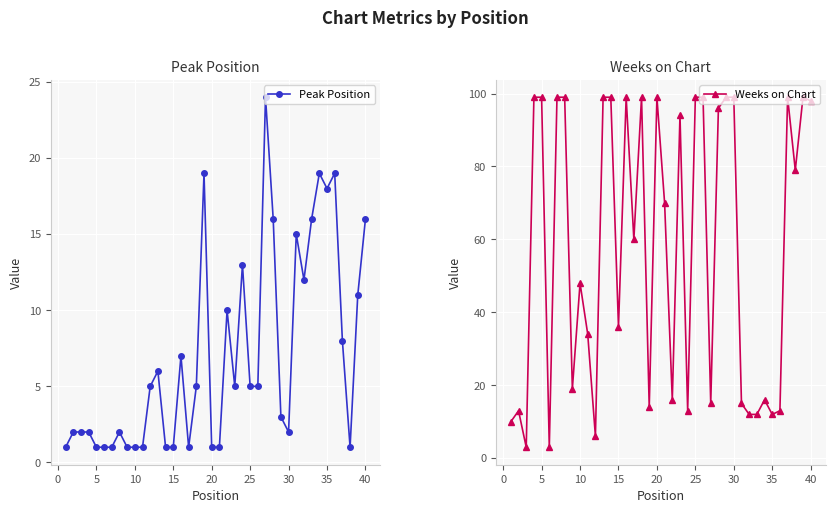

How many data points in Weeks on Chart are less than 70?

20